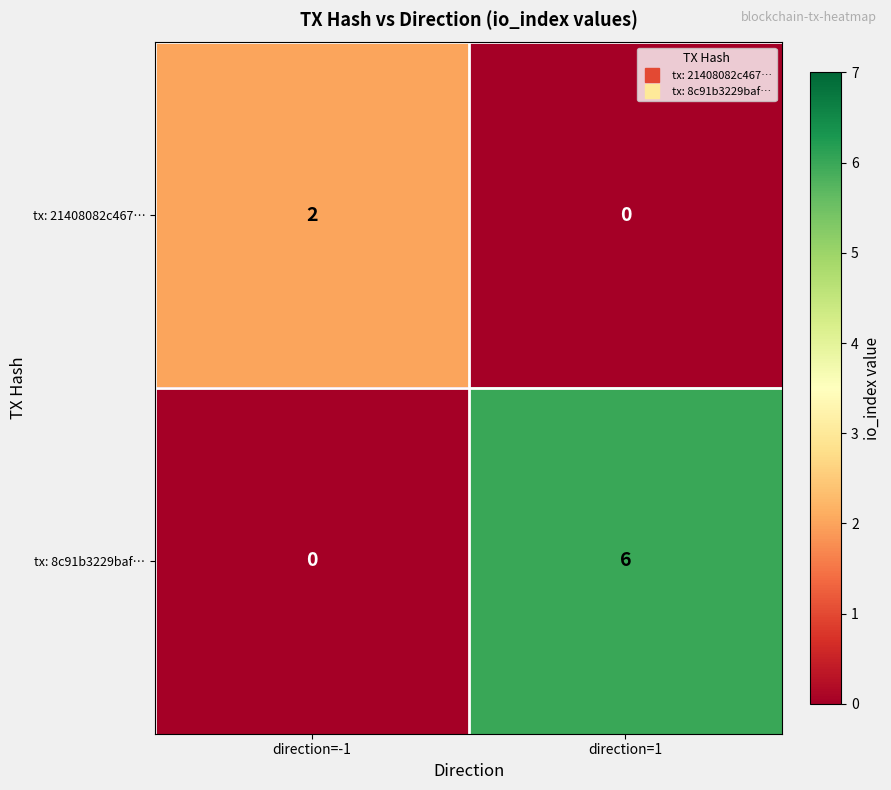

What is the sum of the tx: 8c91b3229baf… values at direction=-1 and direction=1?

6